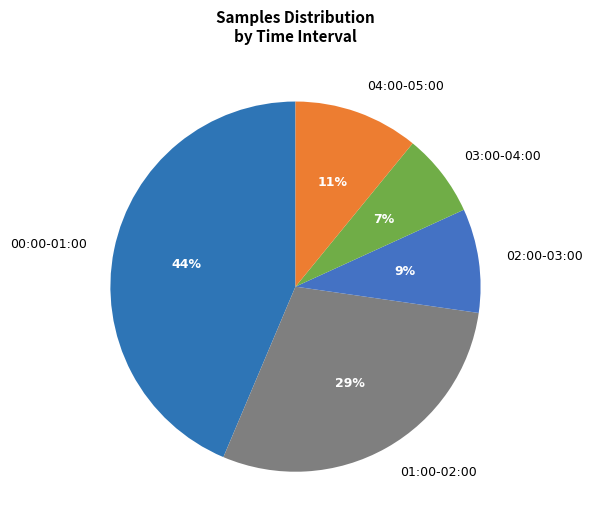

Which category has the smallest portion of the pie?

03:00-04:00